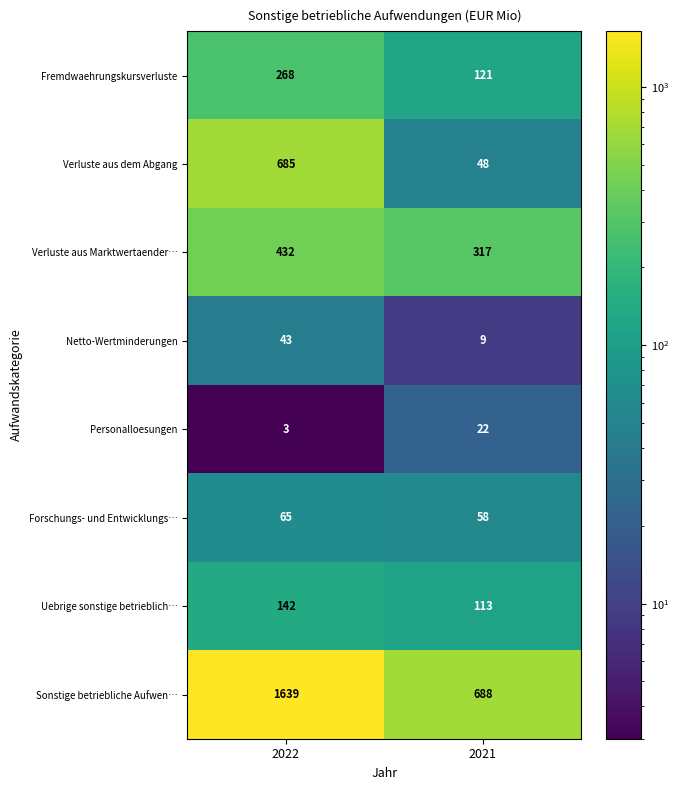

Rank the series at 2022 from lowest to highest value.

Personalloesungen, Netto-Wertminderungen, Forschungs- und Entwicklungs…, Uebrige sonstige betrieblich…, Fremdwaehrungskursverluste, Verluste aus Marktwertaender…, Verluste aus dem Abgang, Sonstige betriebliche Aufwen…